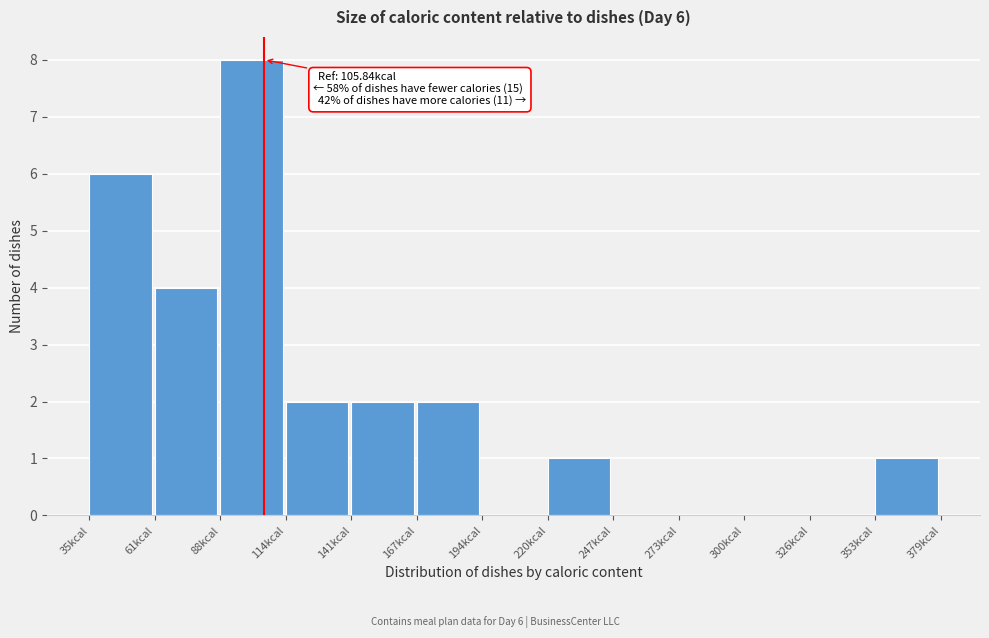

Which range on the x-axis has the tallest bar?

90 to 115